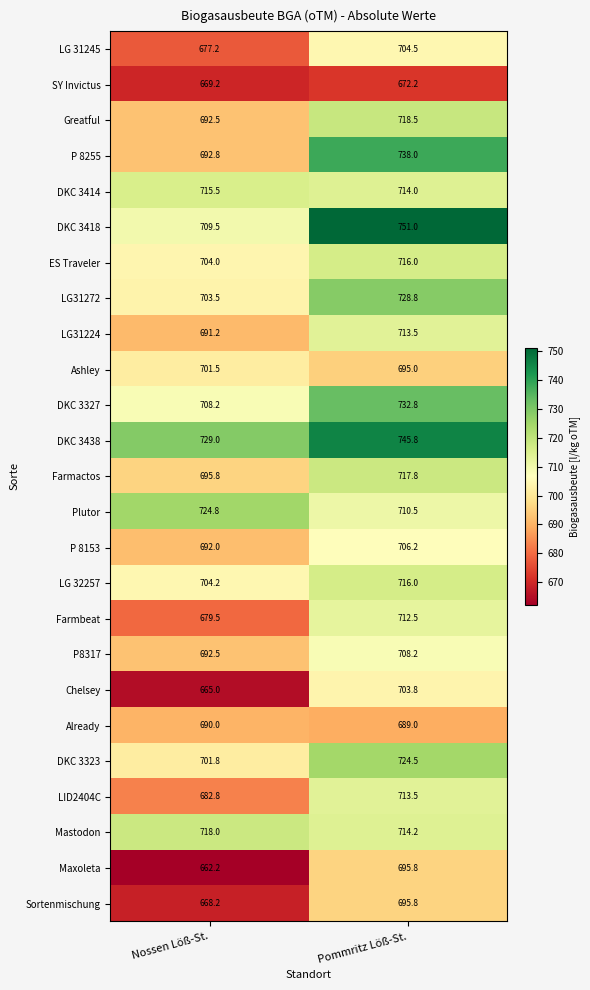

Where does the SY Invictus series first go above 672?

Pommritz Löß-St.